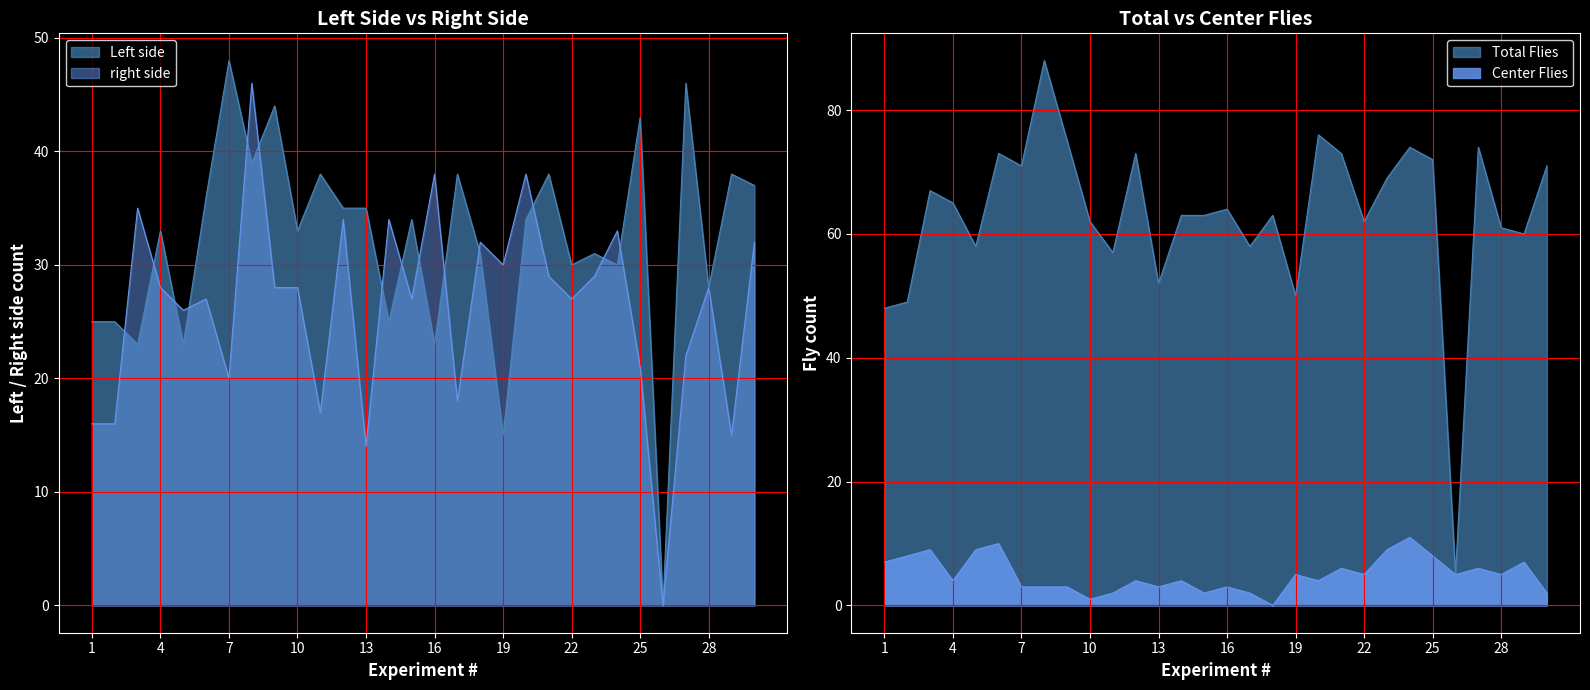

In Left side, how many points are higher than both neighbors (excluding endpoints)?

11